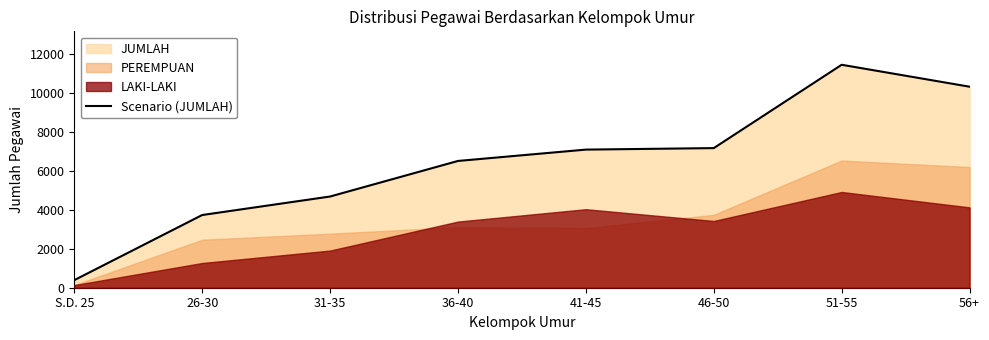

What is the difference between the maximum and minimum values?

11059